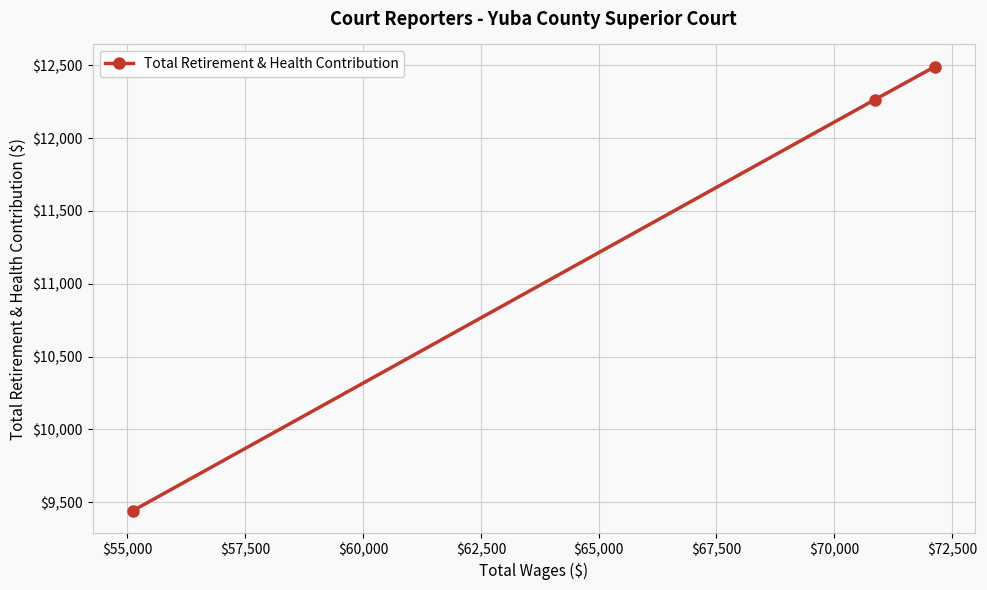

What is the minimum value shown in the chart?

9442